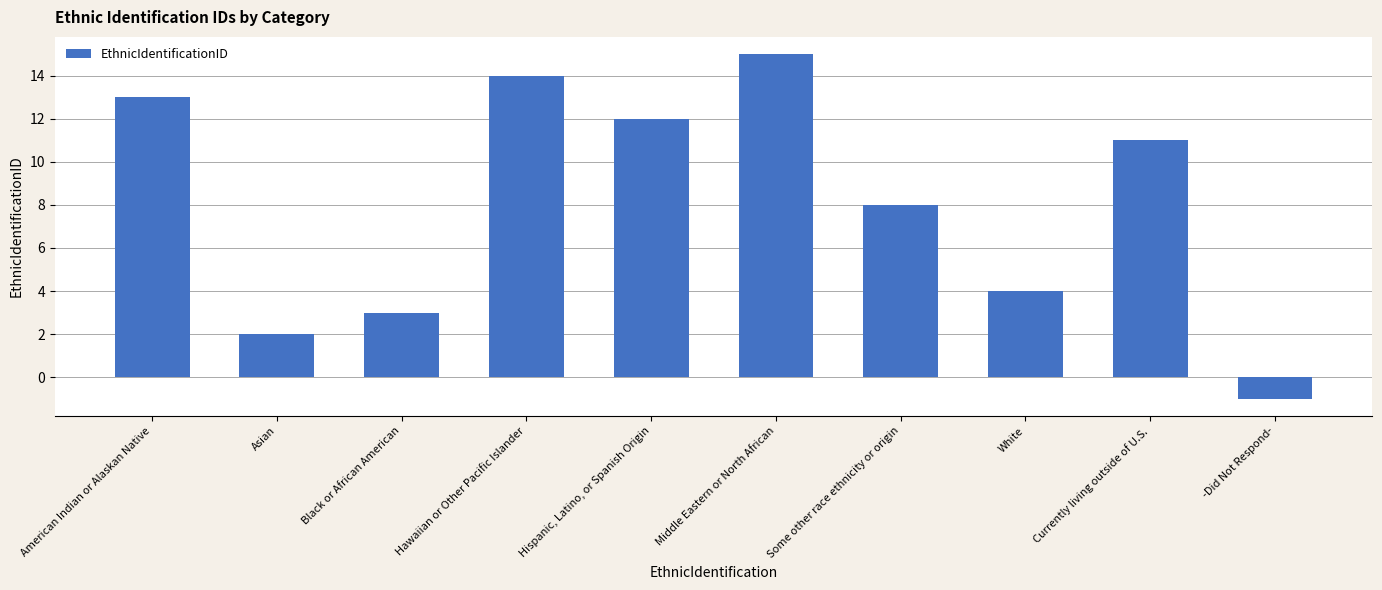

How many positive values are there?

9